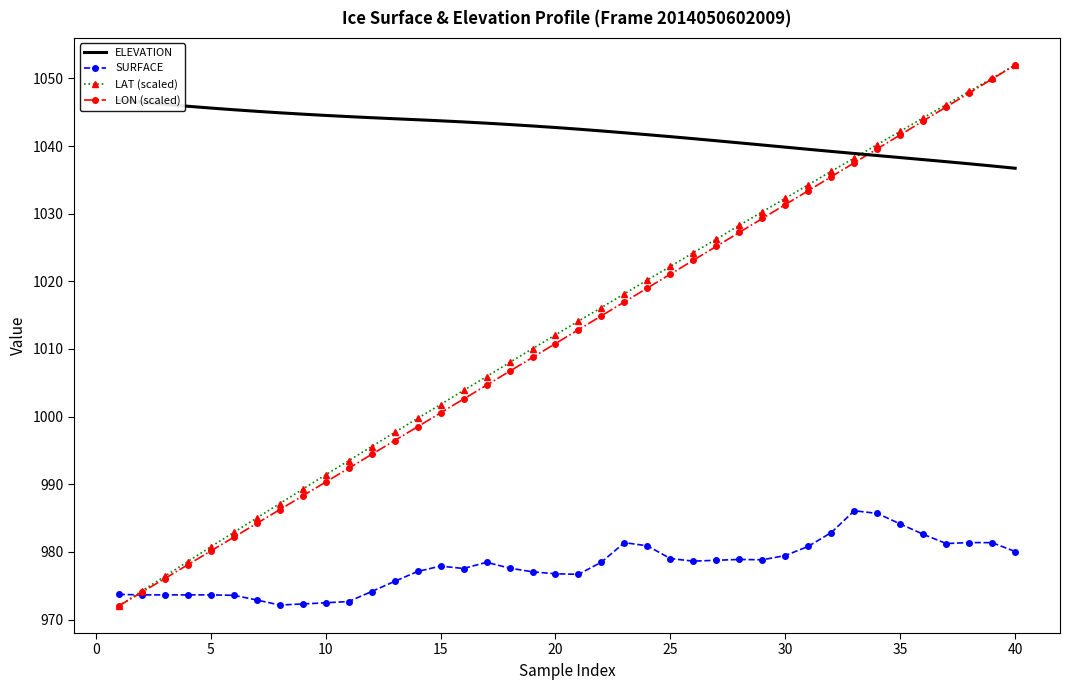

True or false: SURFACE and LAT (scaled) intersect in this chart.

True